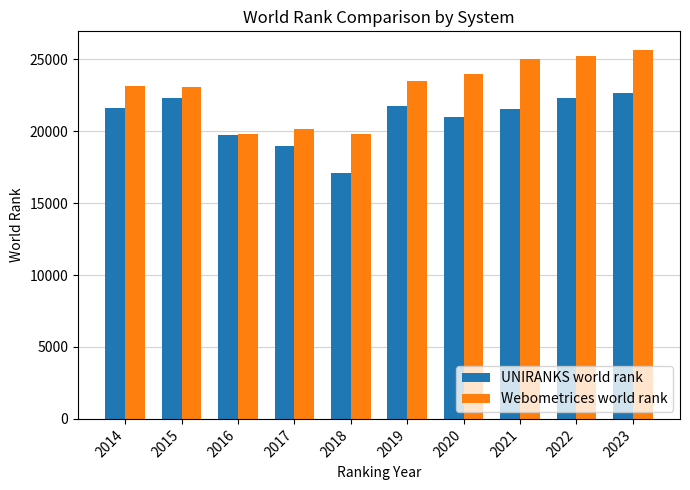

The value of UNIRANKS world rank at 2021 is 21522. True or false?

True